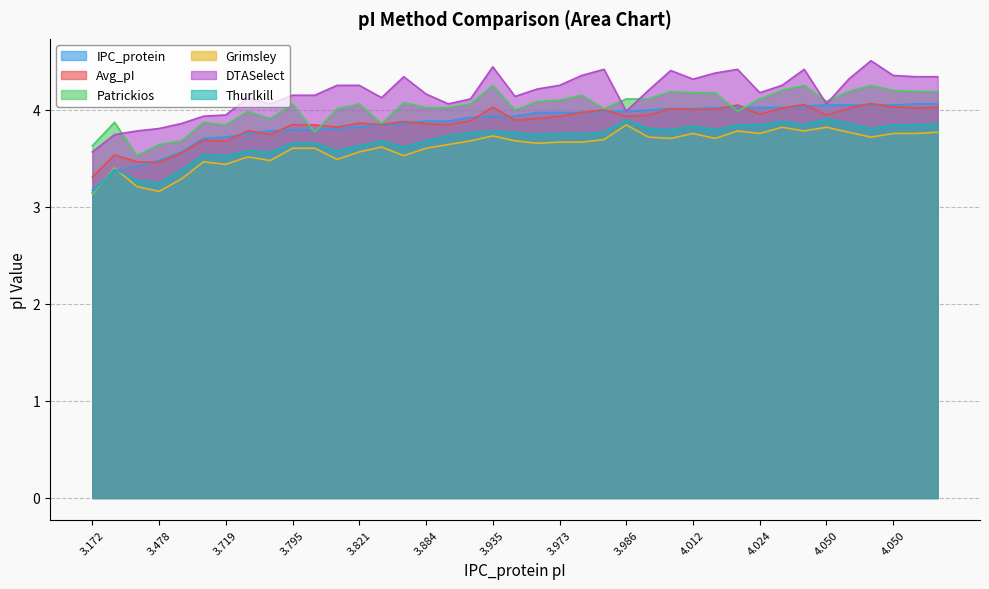

What is the maximum value for IPC_protein?

4.1